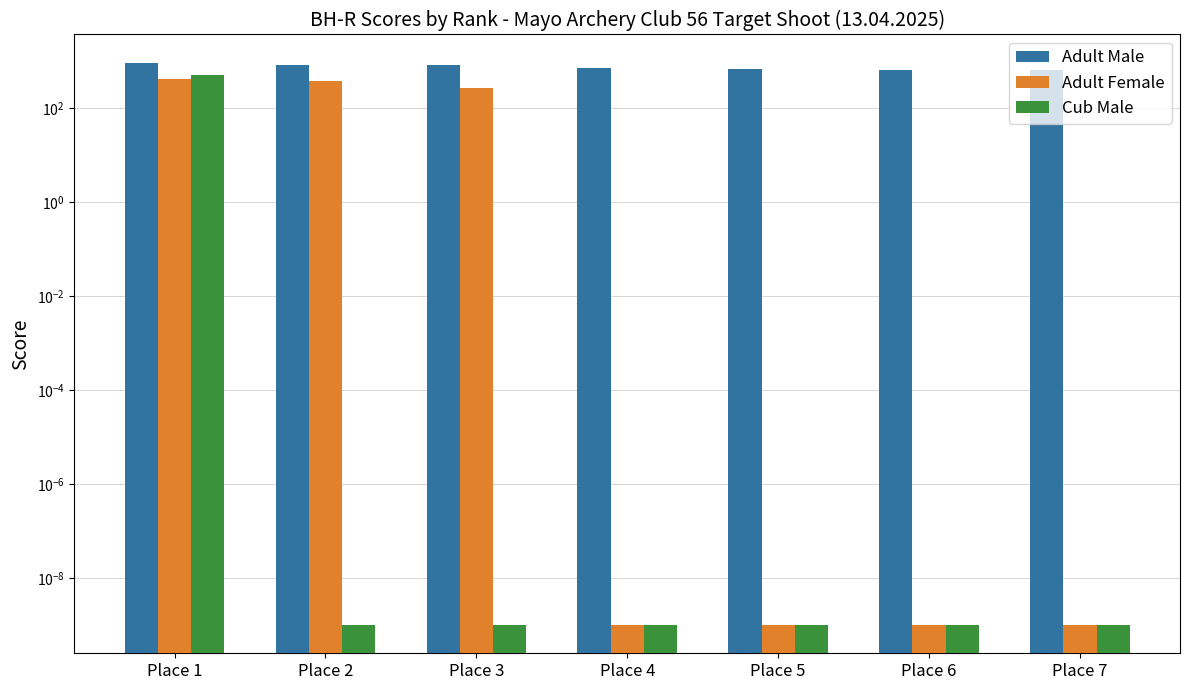

Count the number of categories in the chart.

7